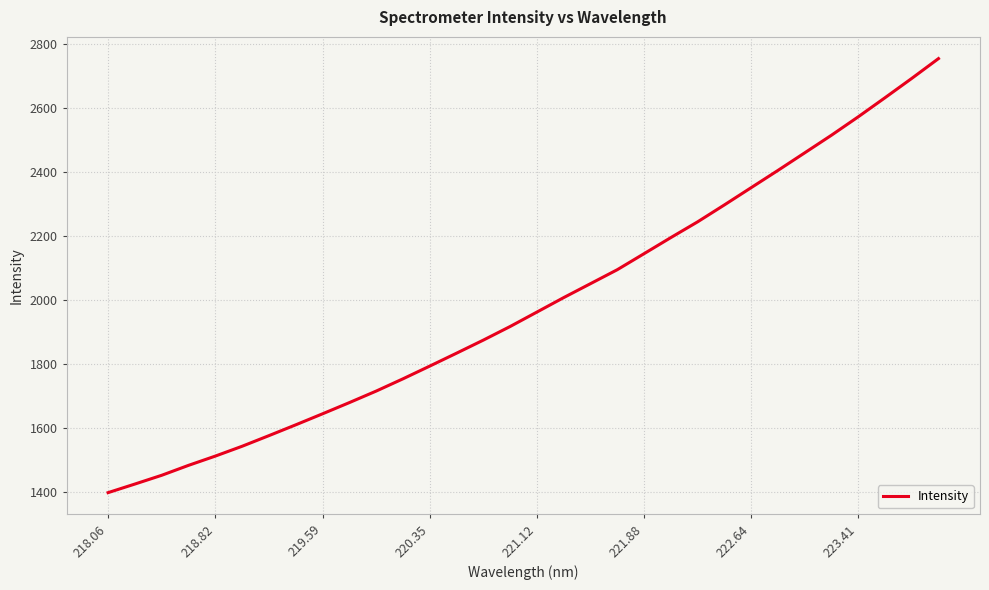

What is the difference between the maximum and minimum values?

1355.5